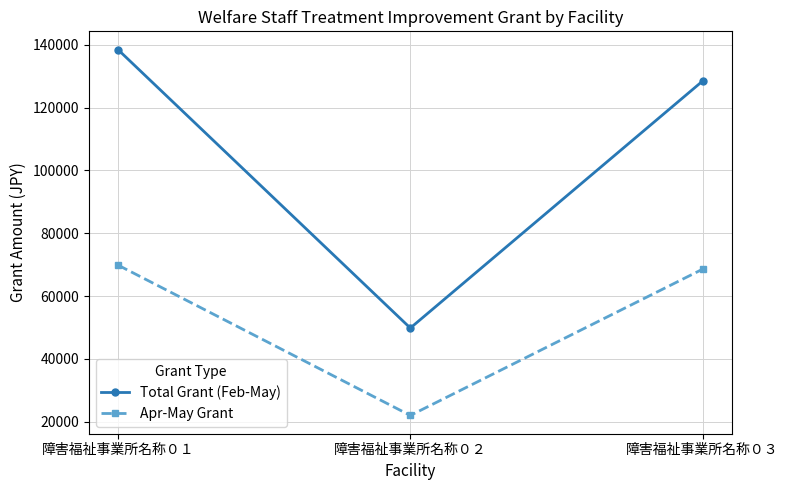

Rank the series by their average value, from highest to lowest.

Total Grant (Feb-May), Apr-May Grant